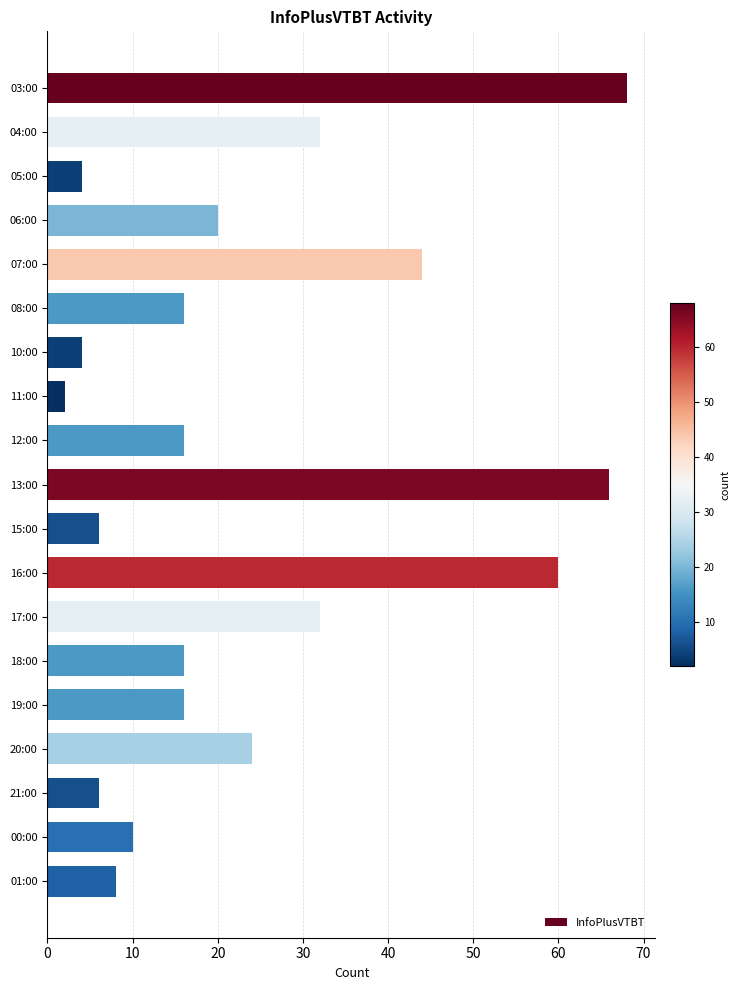

How many series are shown in this chart?

1